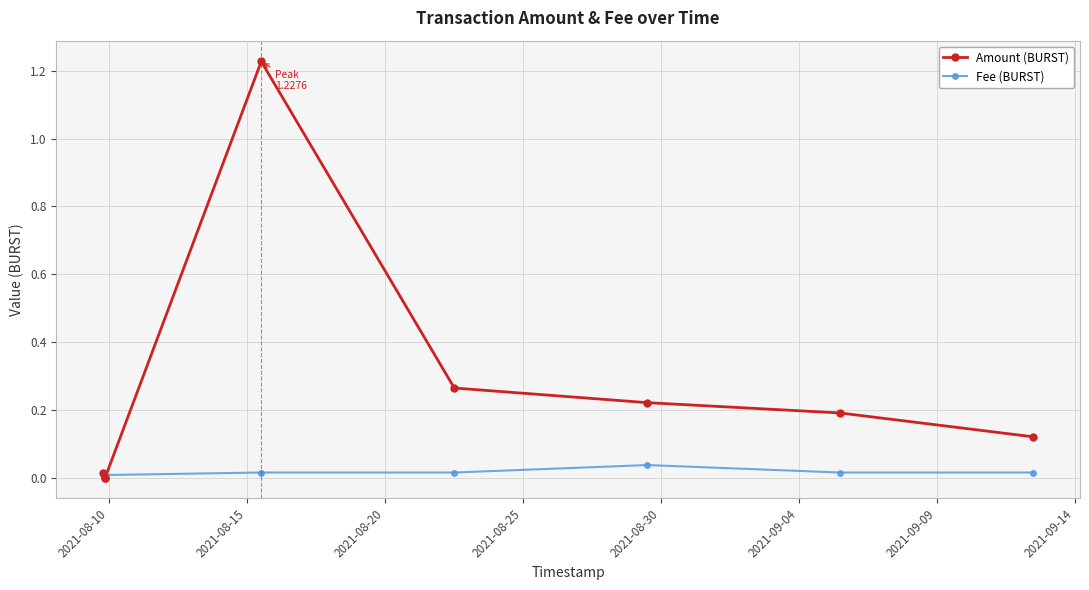

Which series has the widest spread of values?

Amount (BURST)